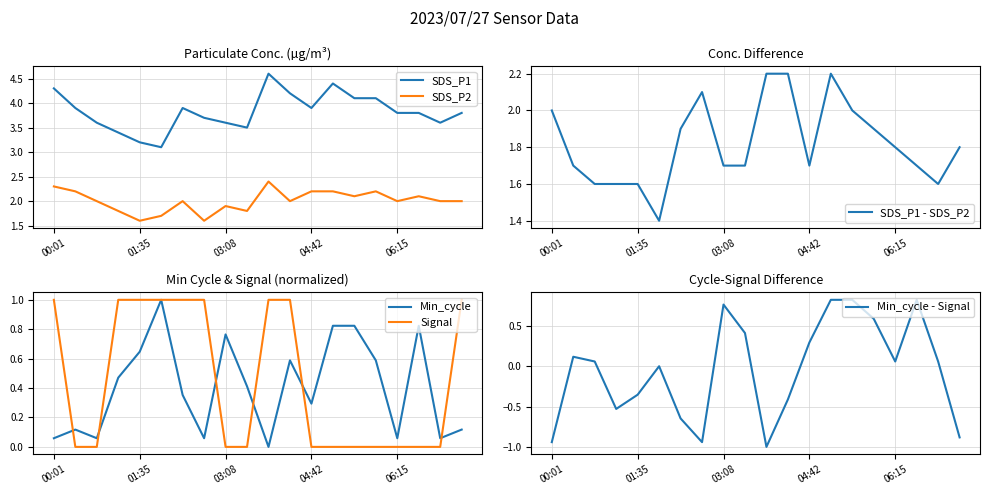

What is the highest value of the SDS_P1 series?

4.6